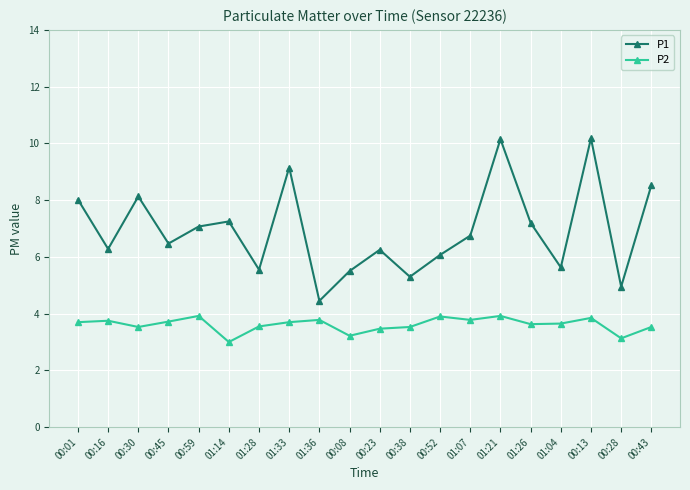

What is the value of the P1 point at the 17th from the left?

5.6